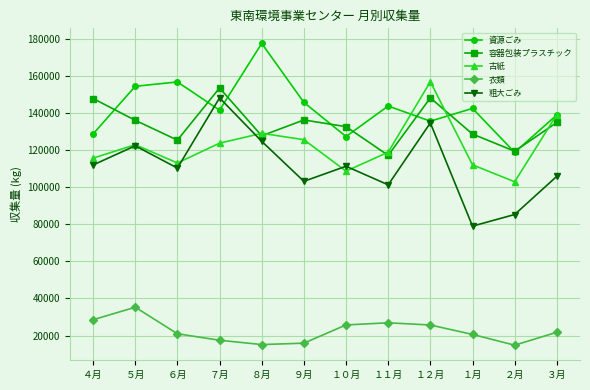

Where does the 衣類 series first go above 21770?

４月